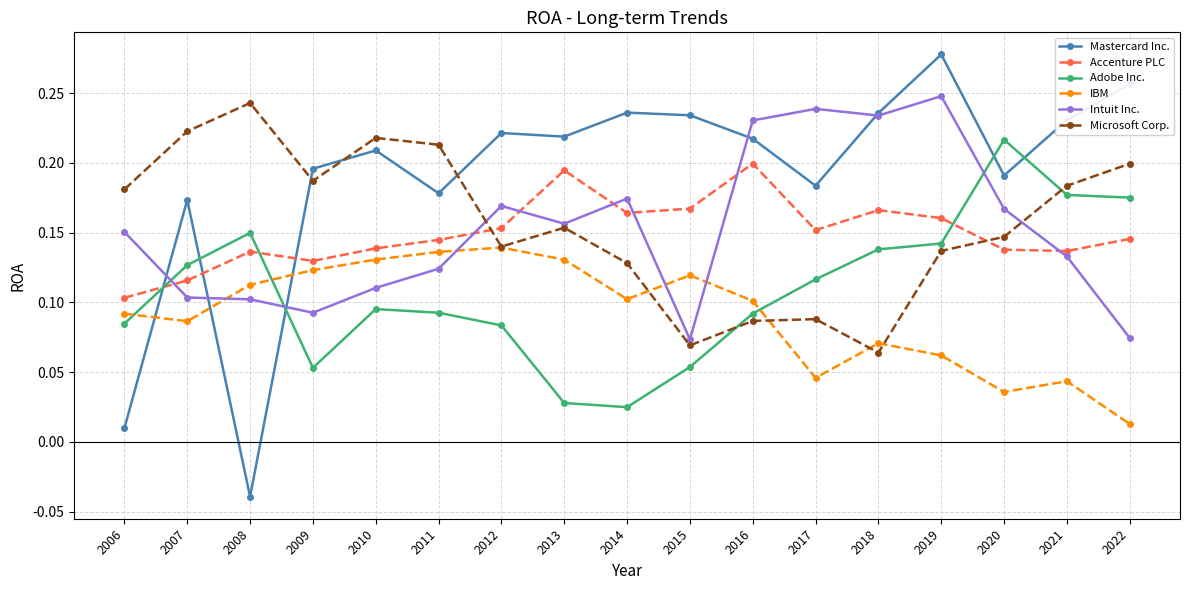

At how many categories does at least one series exceed 0?

17